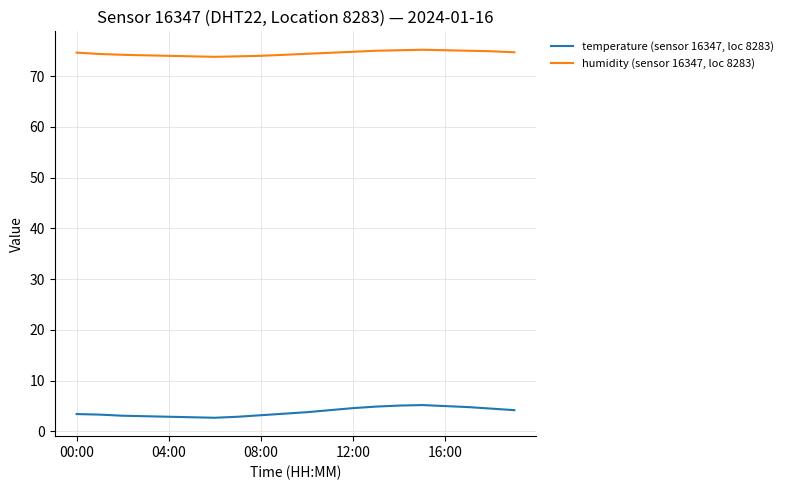

What is the difference between the maximum and minimum values in the temperature (sensor 16347, loc 8283) series?

2.5